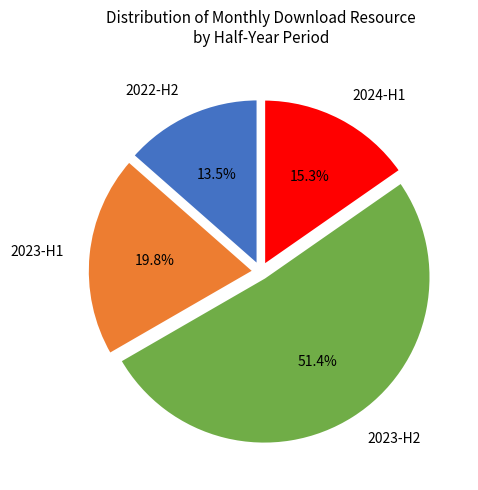

To the nearest percent, what is the average slice percentage?

25%